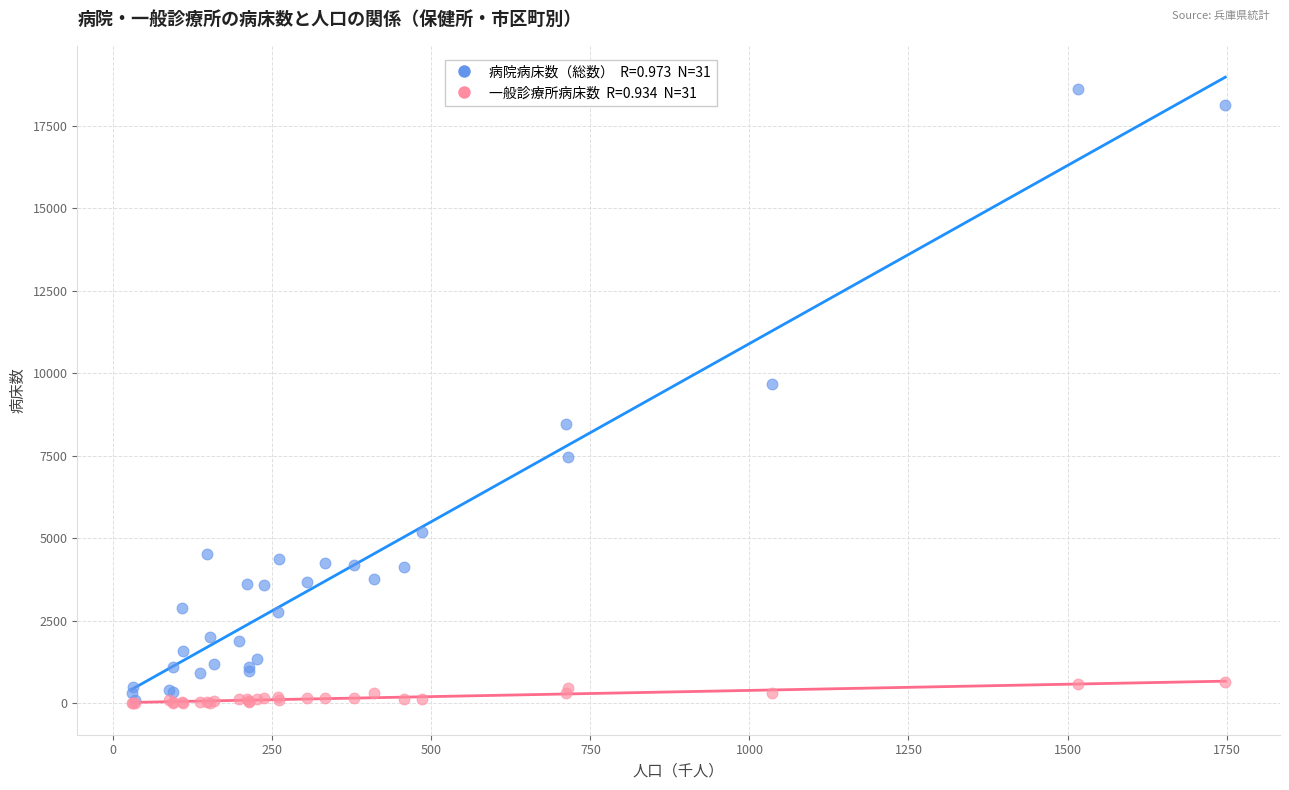

Across all series, what Y value is closest to 9308?

9682